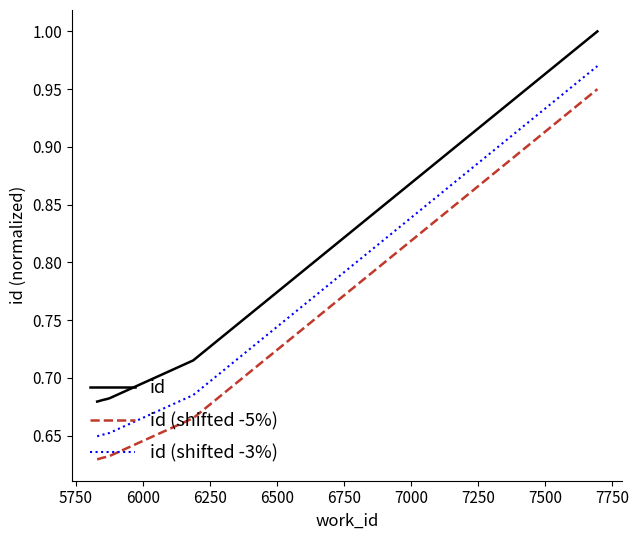

What is the difference between the maximum and minimum values in the id series?

0.3